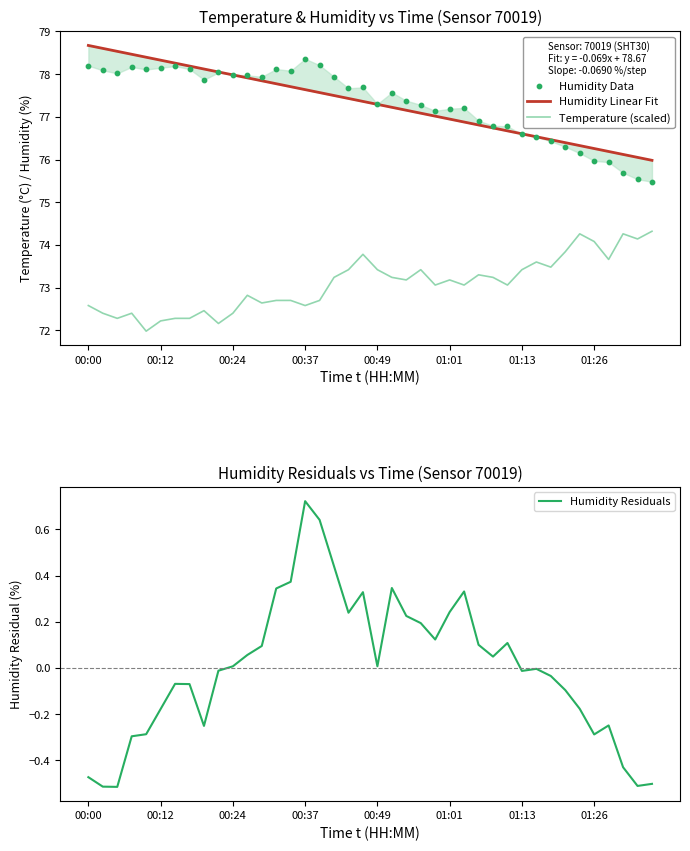

What are all the series names shown in the legend?

Humidity Linear Fit, Temperature (scaled), Humidity Data, Humidity Residuals